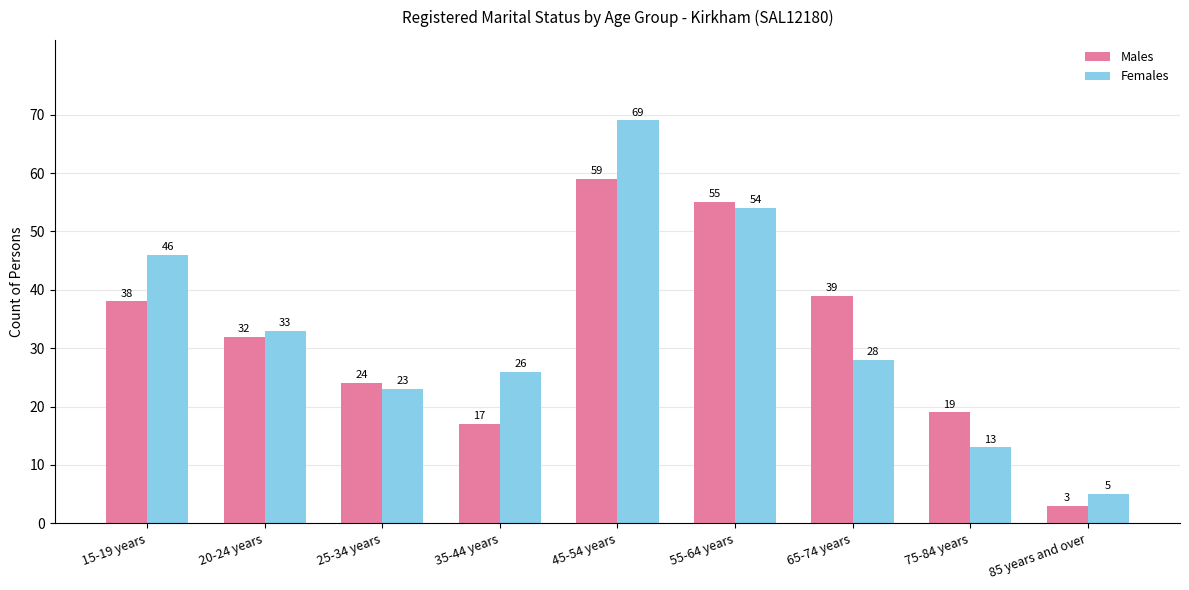

What is the maximum value shown in the chart?

69